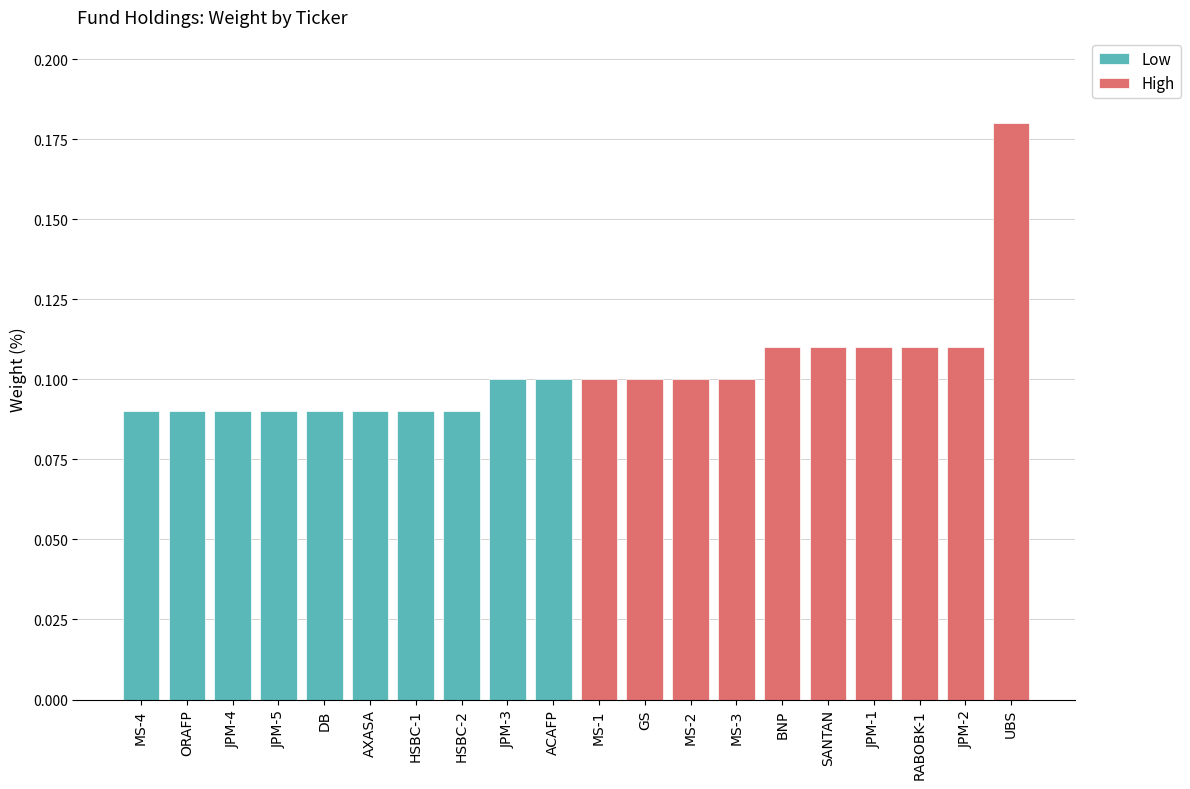

At ACAFP, list the series in order from smallest to largest.

Low, High